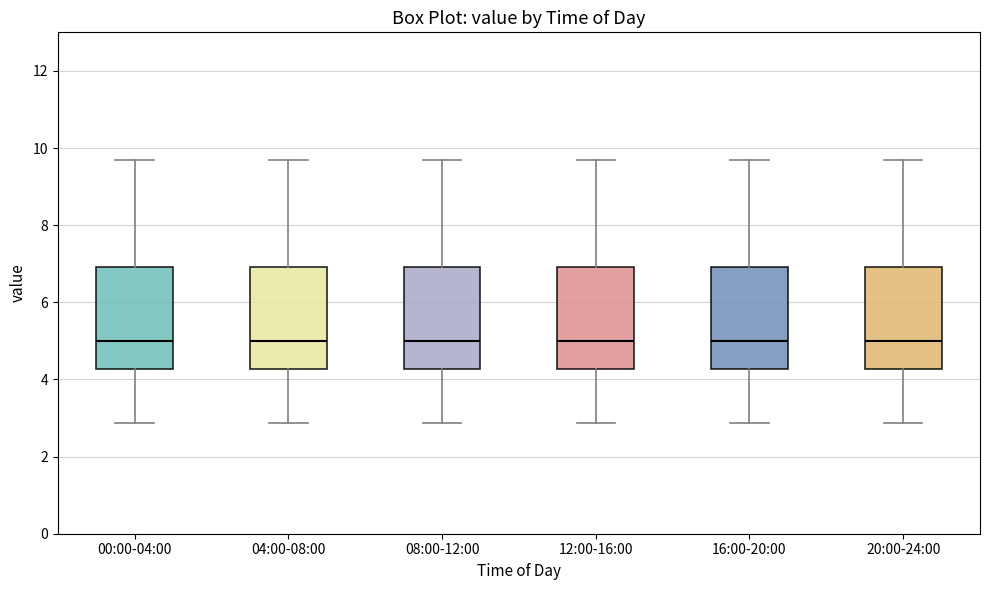

Where does the upper whisker of the box for 20:00-24:00 end on the y-axis? The values are not printed on the chart, so give them approximately, as read against the axis.

9.8